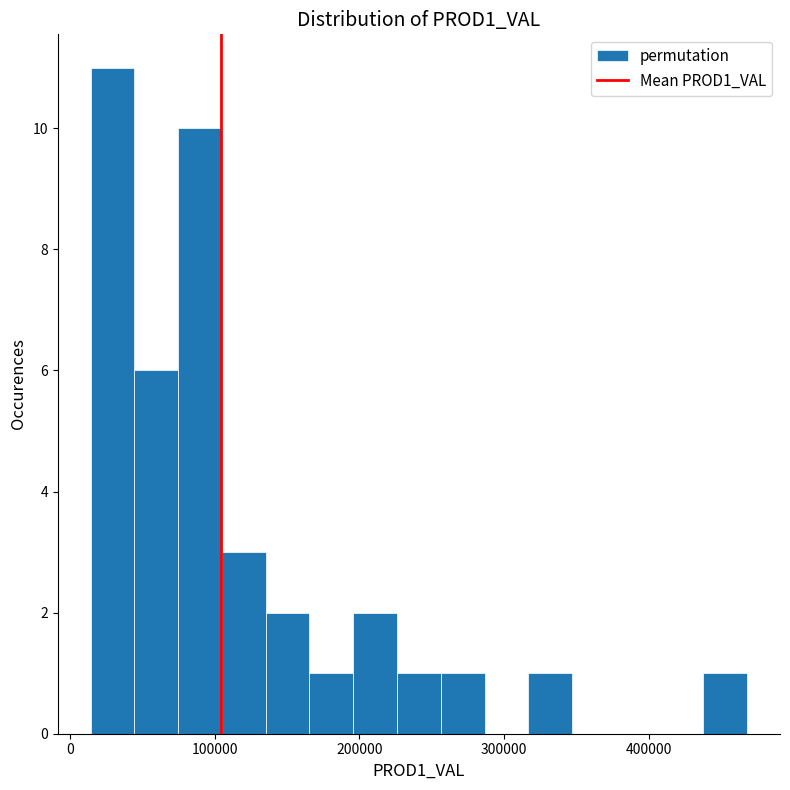

Around what value on the x-axis is the tallest bar? Give the approximate position of its centre, as read against the axis.

30000